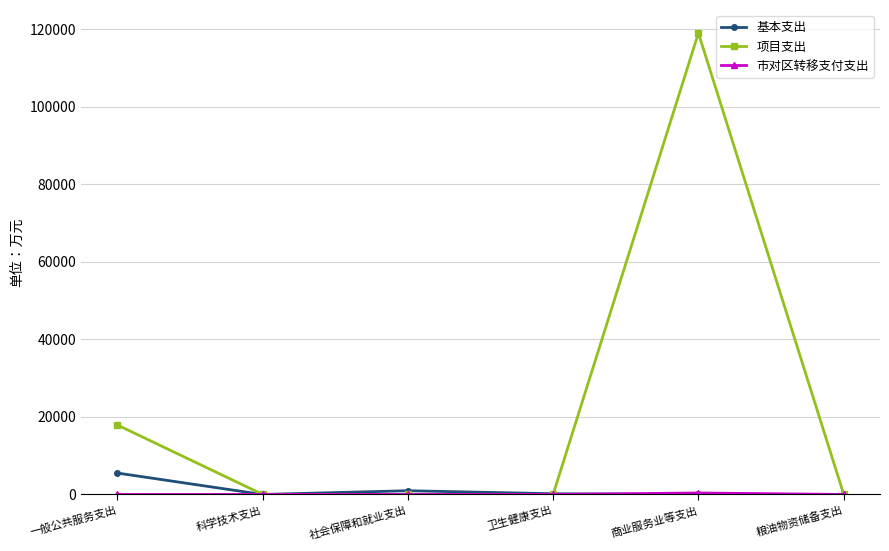

Where is 项目支出 nearest to the value 59486?

一般公共服务支出